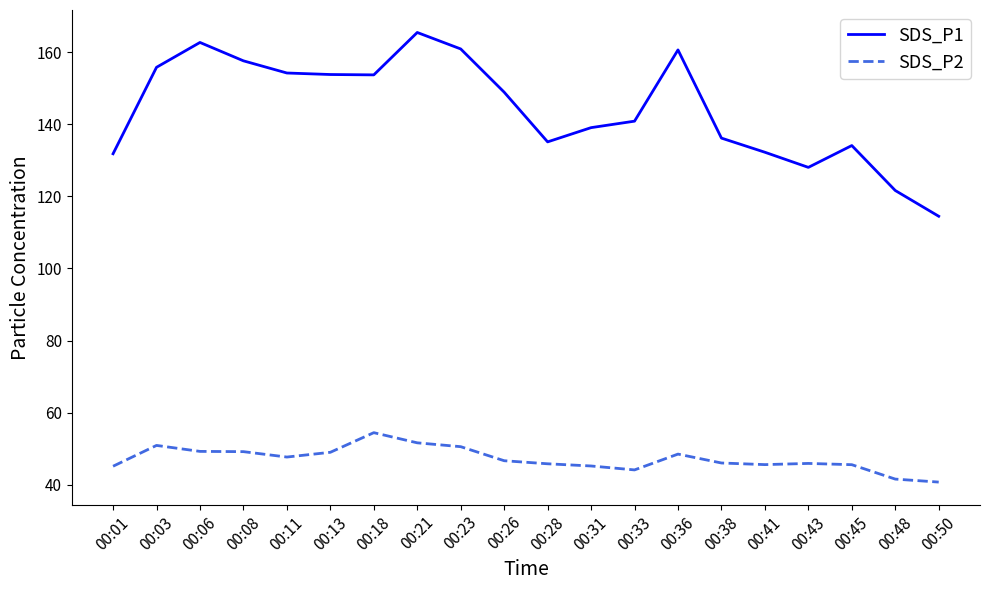

List the series in order of their overall mean, highest first.

SDS_P1, SDS_P2